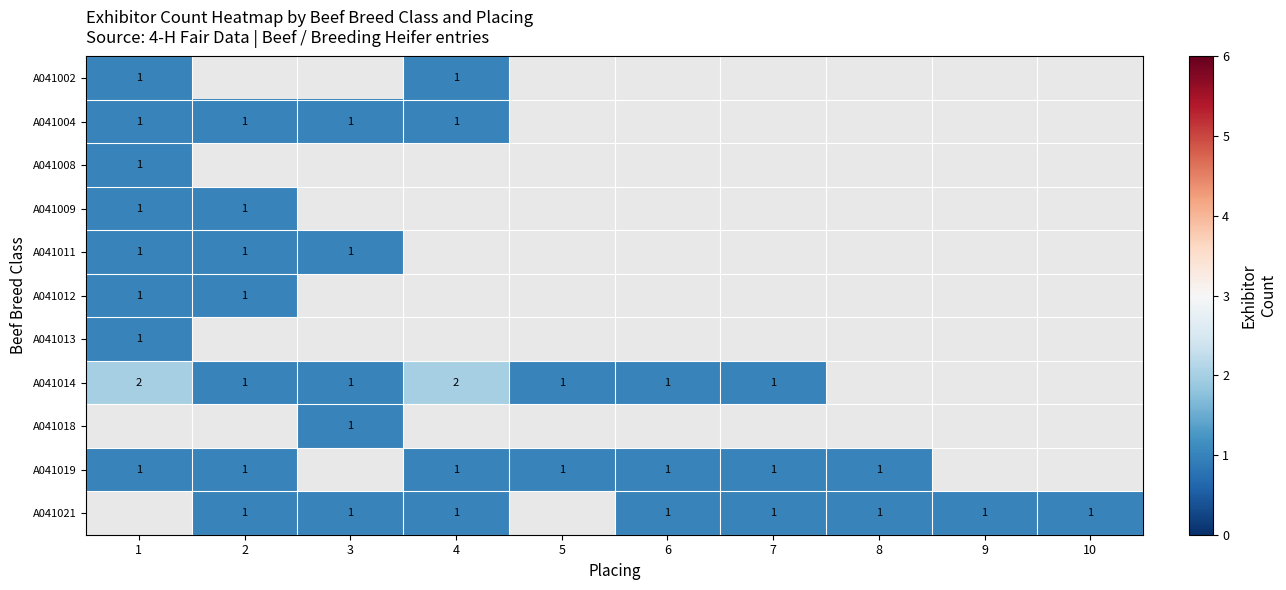

How many categories are shown in the chart?

10